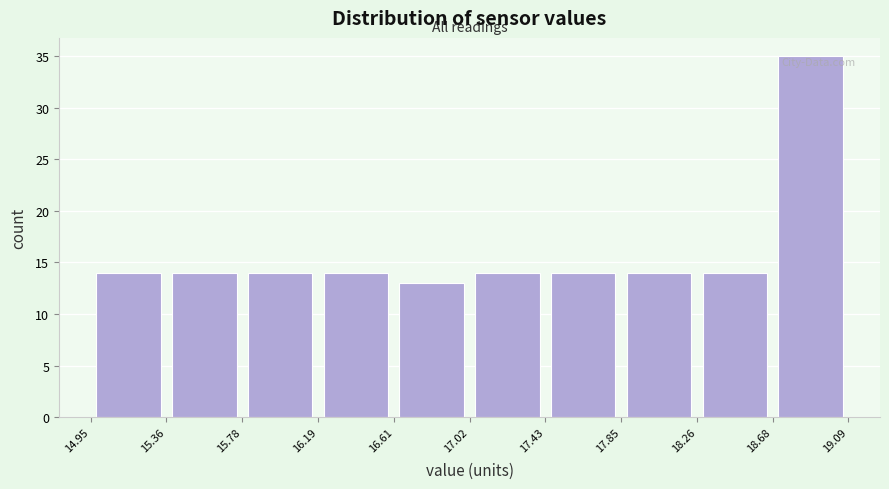

What is the height of the bar covering 15.36 to 15.78 on the x-axis? The values are not printed on the chart, so give them approximately, as read against the axis.

14